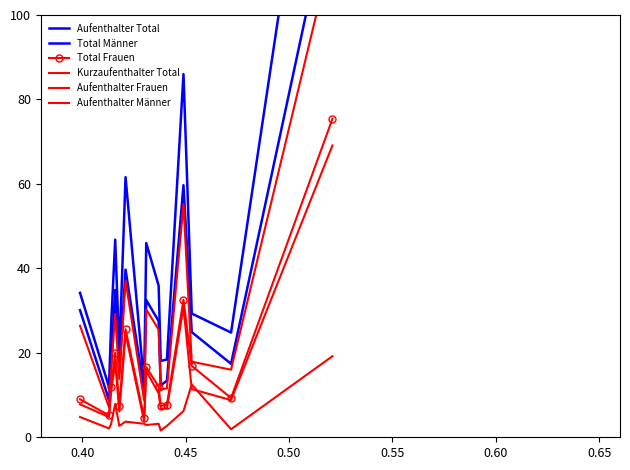

Where is the first local minimum for Total Frauen?

0.40